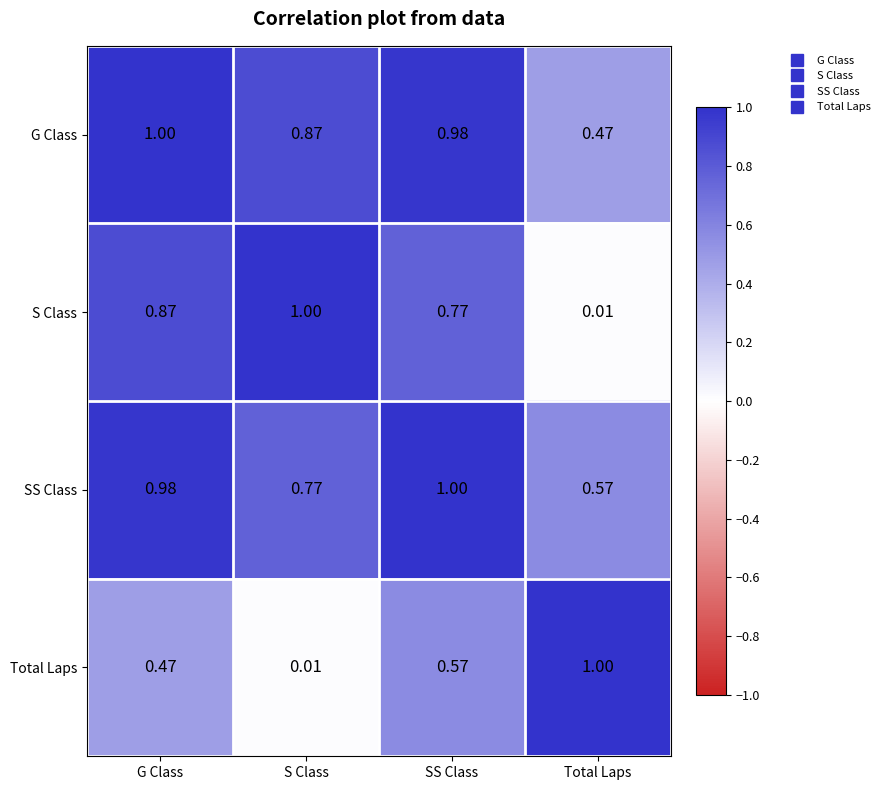

How many categories are shown in the chart?

4